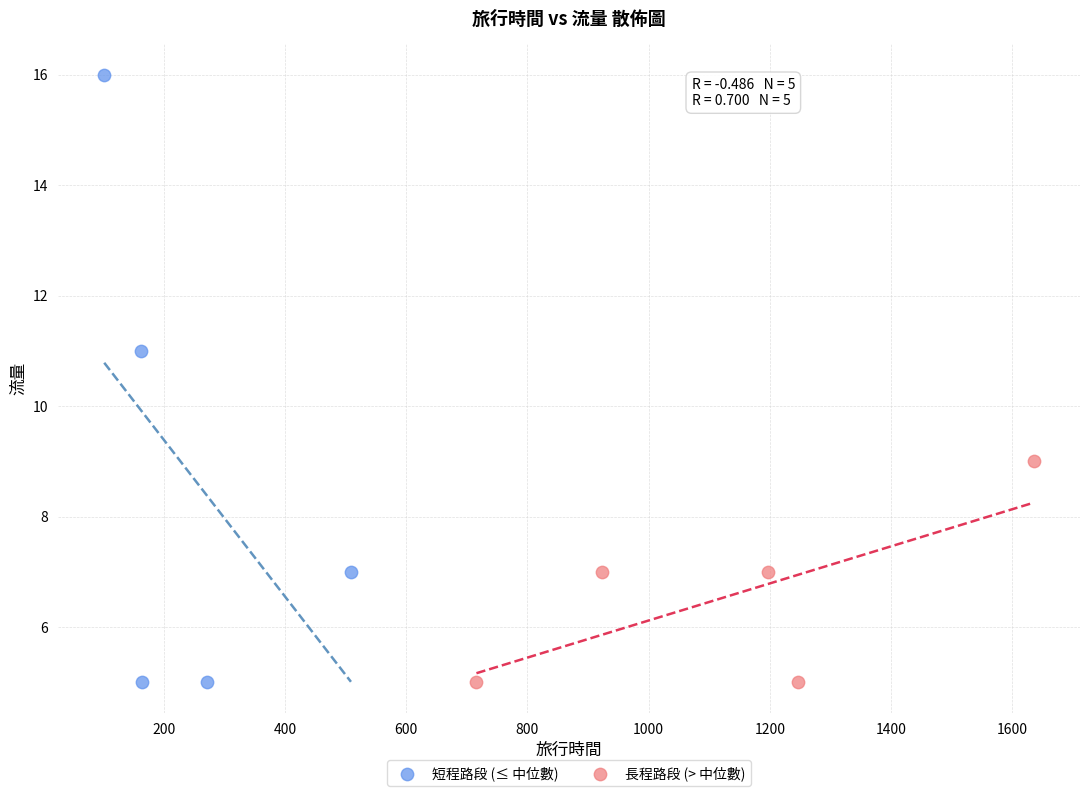

Which series contains the highest Y value?

短程路段 (≤ 中位數)